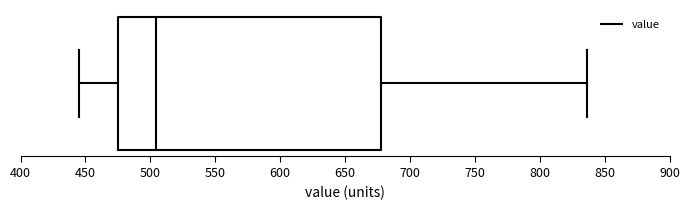

Read this box plot against the x-axis: the position of the median line, the range covered by the box, and the ends of both whiskers. The values are not printed on the chart, so give them approximately, as read against the axis.

median 505, box 475 to 675, whiskers 445 to 835